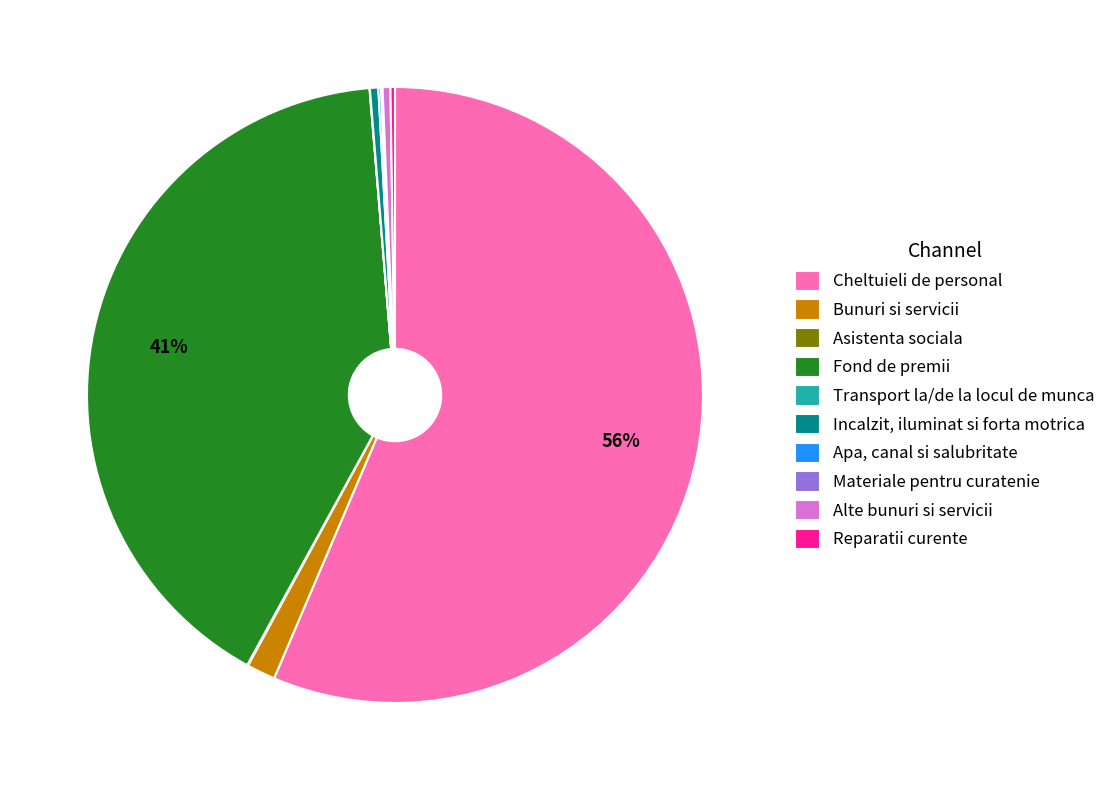

Between Fond de premii and Incalzit, iluminat si forta motrica, which is larger?

Fond de premii